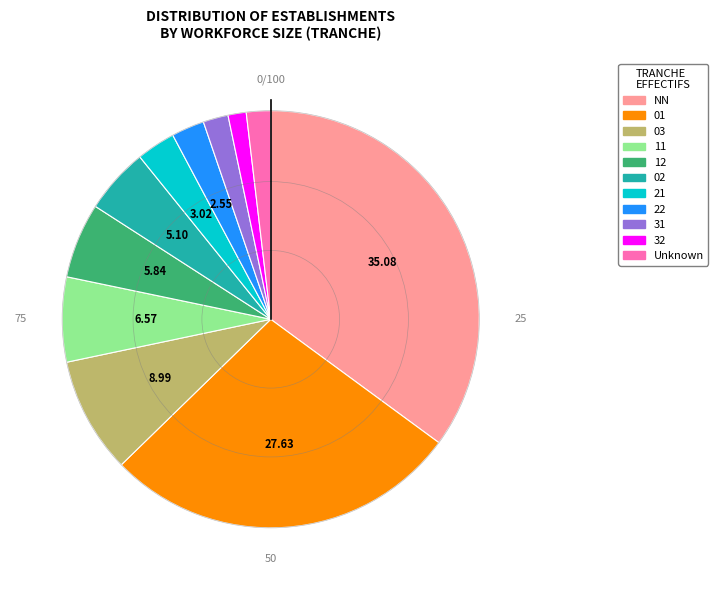

Is 32 the majority of the pie?

No